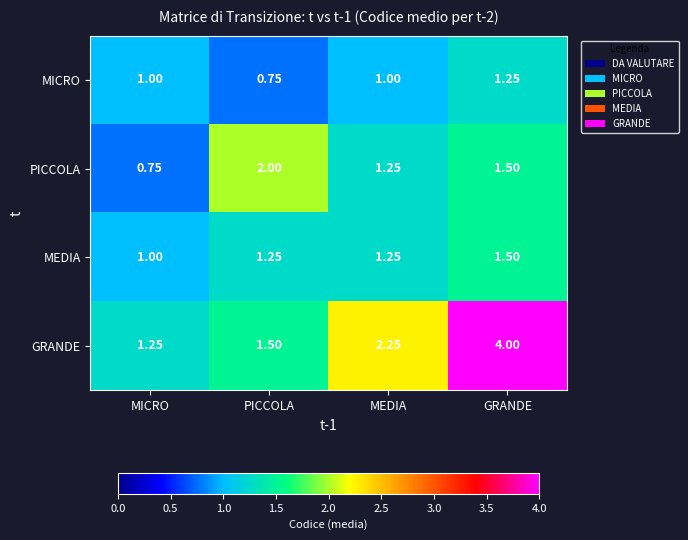

How many categories are shown in the chart?

4